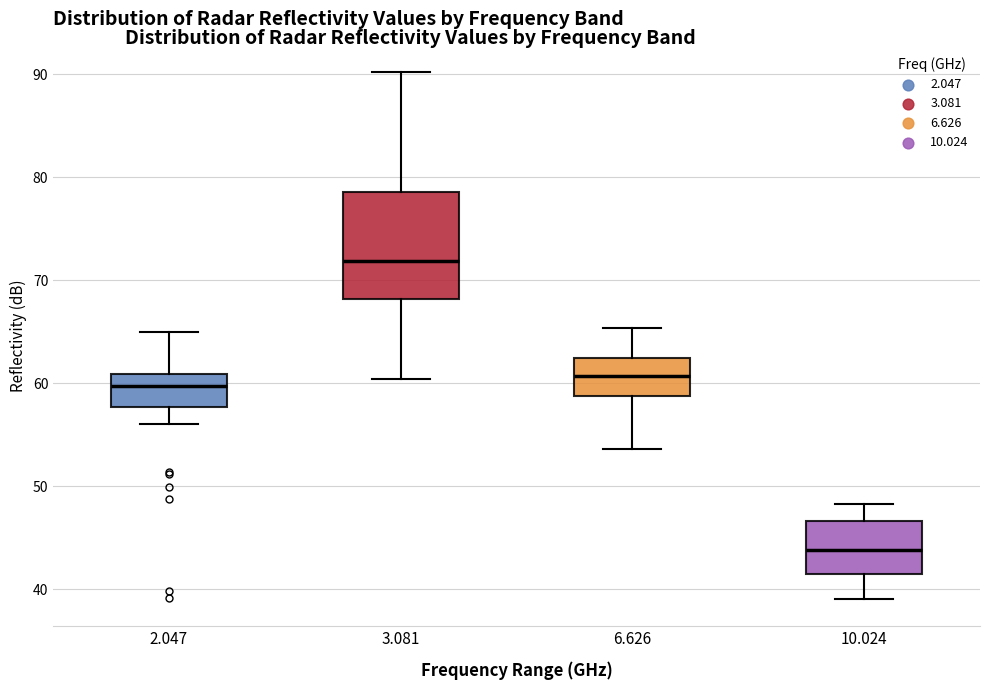

Which box is the tallest, from its lower edge to its upper edge?

3.081